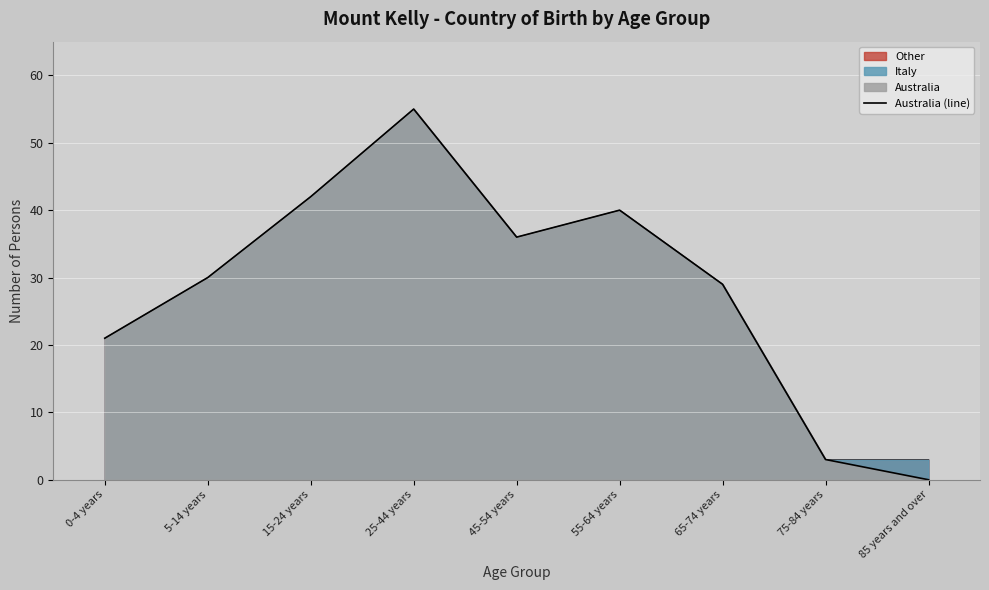

Rank the categories by value from lowest to highest.

85 years and over, 75-84 years, 0-4 years, 65-74 years, 5-14 years, 45-54 years, 55-64 years, 15-24 years, 25-44 years